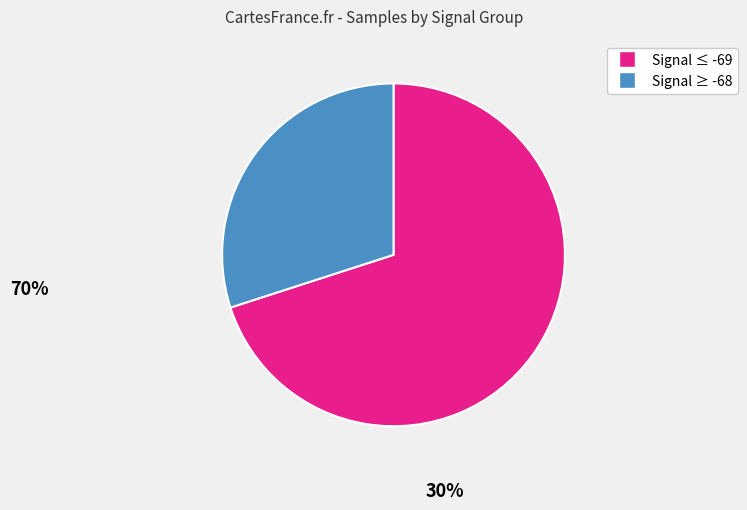

Count the number of slices in the pie.

2